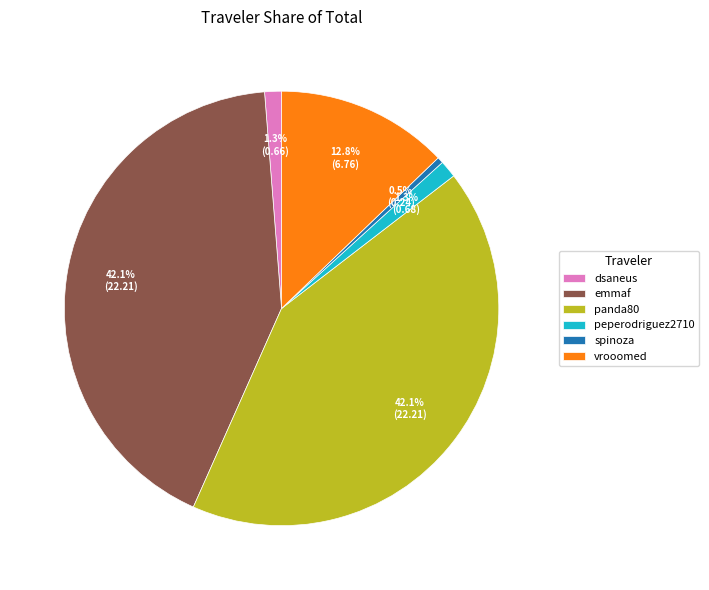

To the nearest percent, what percentage of the pie is peperodriguez2710?

1%